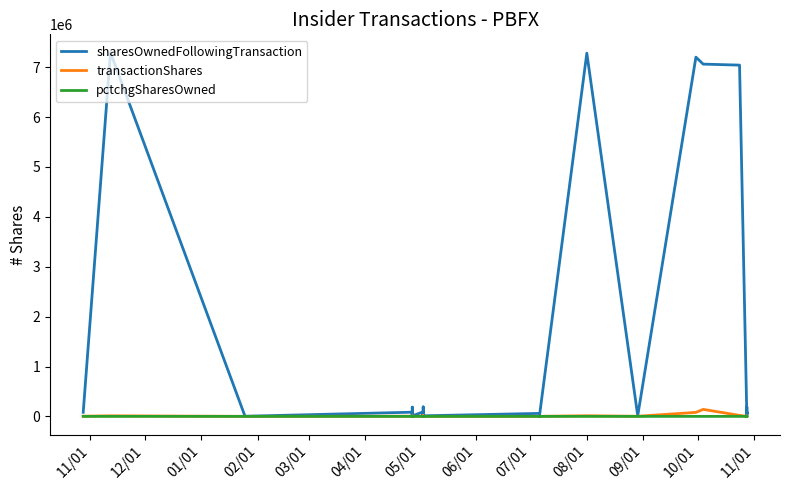

How many lines are shown in the chart?

3